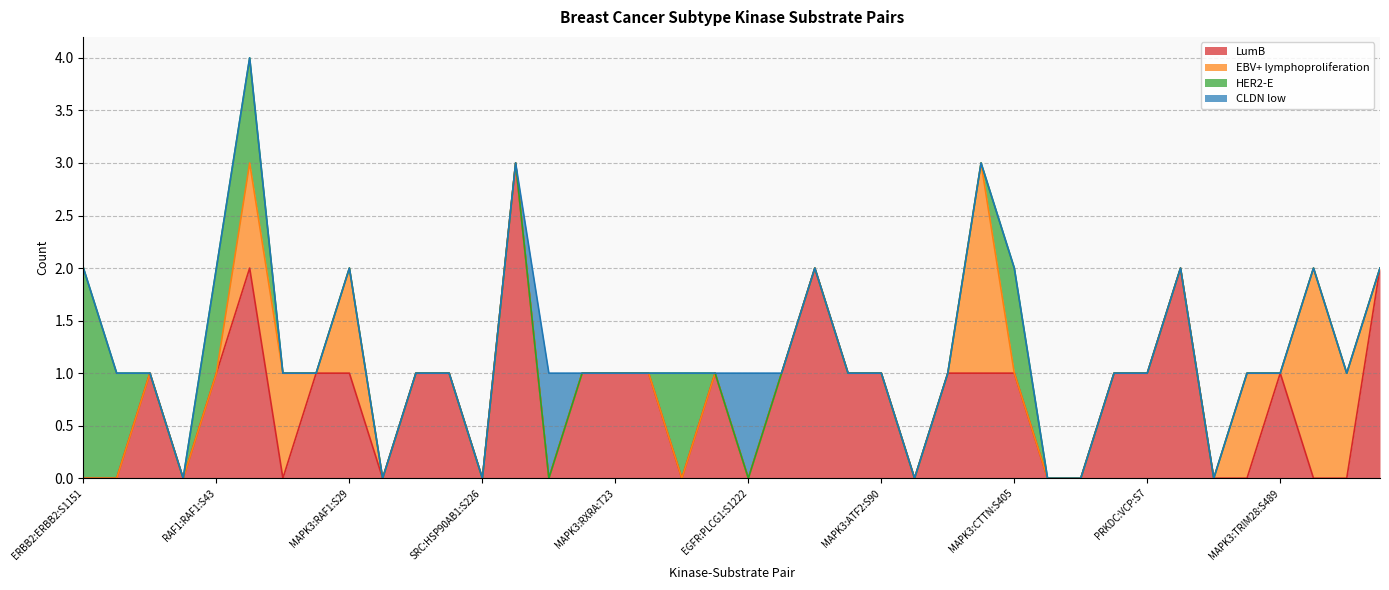

Which series has the widest spread of values?

LumB